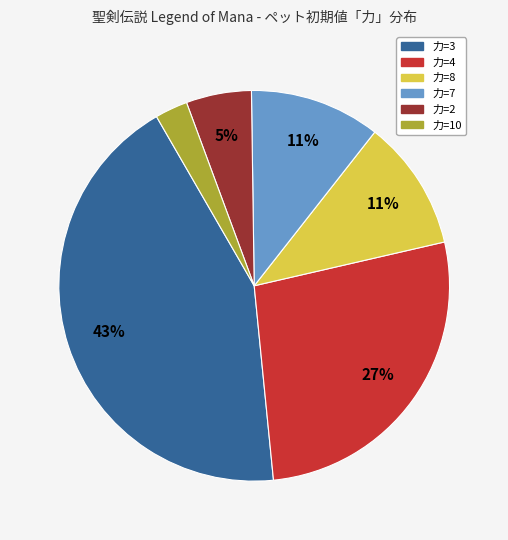

Is there any slice that represents more than half of the pie?

No